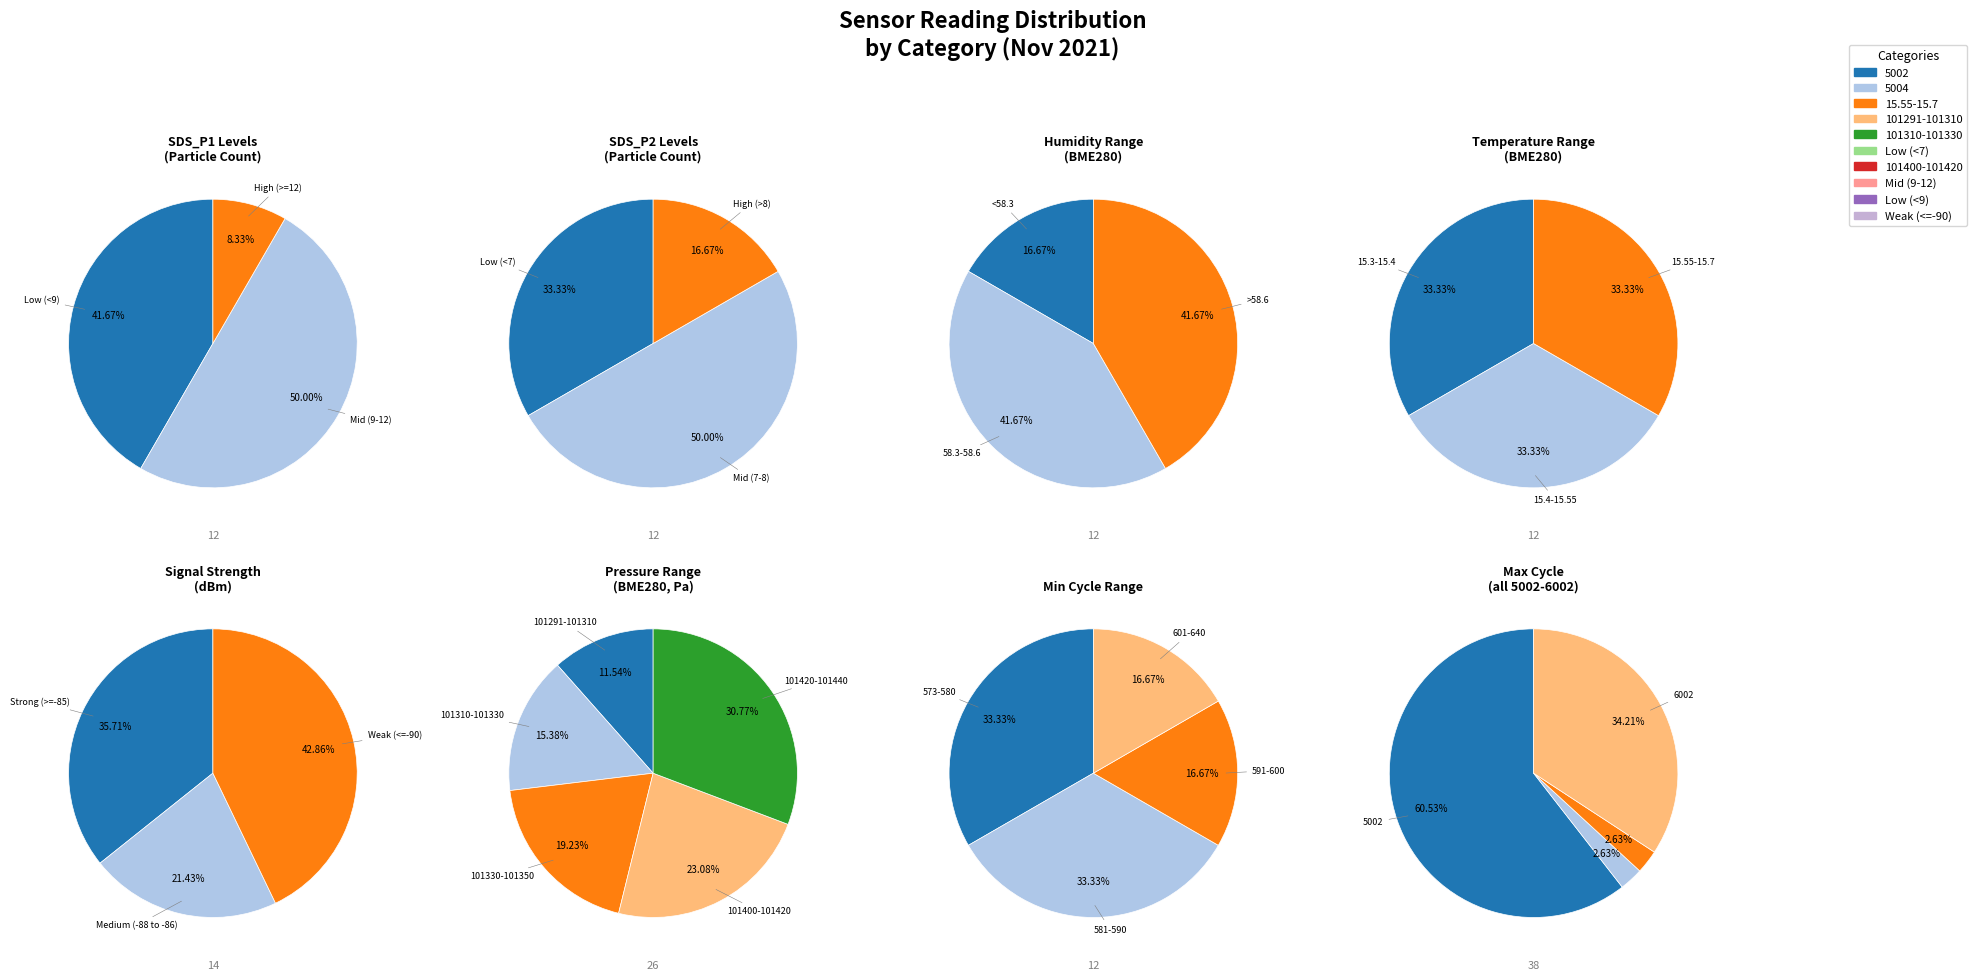

Between 11 and 0, which is larger?

11